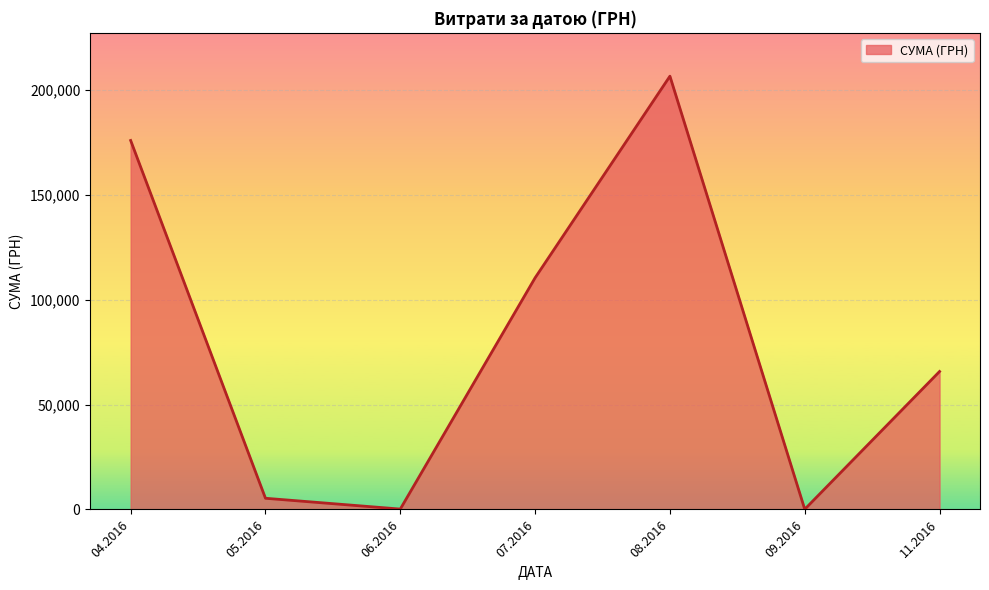

What is the change in value from 04.2016 to 11.2016?

-110175.8